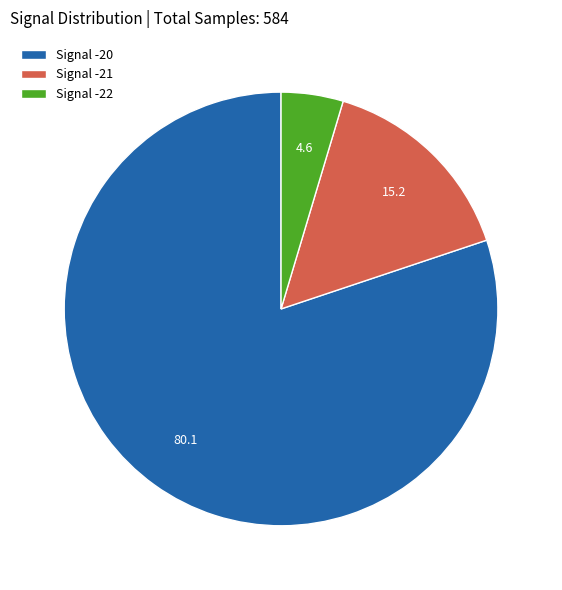

Is the sum of Signal -22 and Signal -21 greater than half?

No